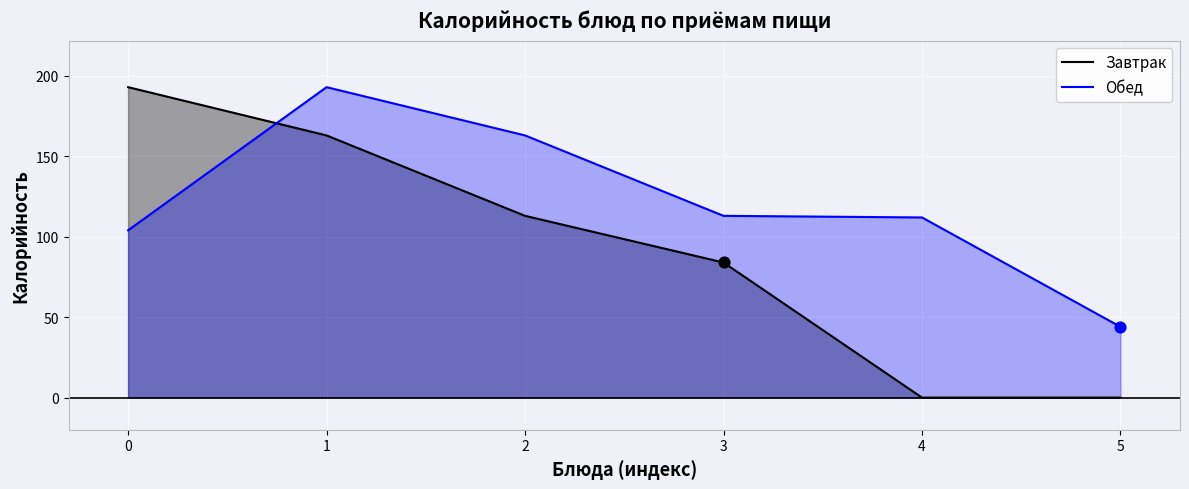

Which series has the largest Y range (max minus min)?

Завтрак